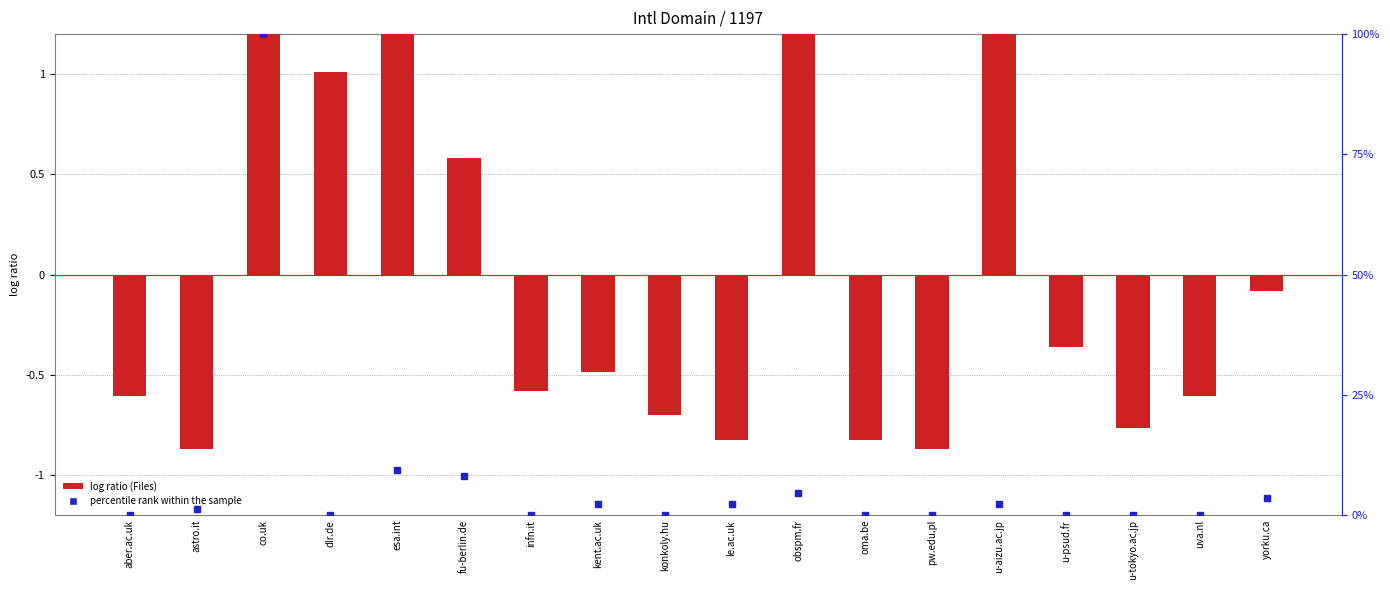

At how many categories does at least one series exceed 21?

1